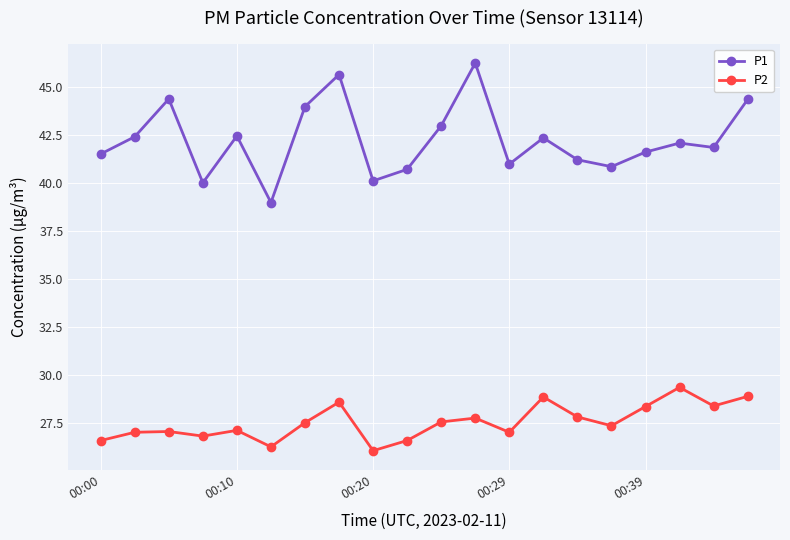

True or false: P2 and P1 intersect in this chart.

False